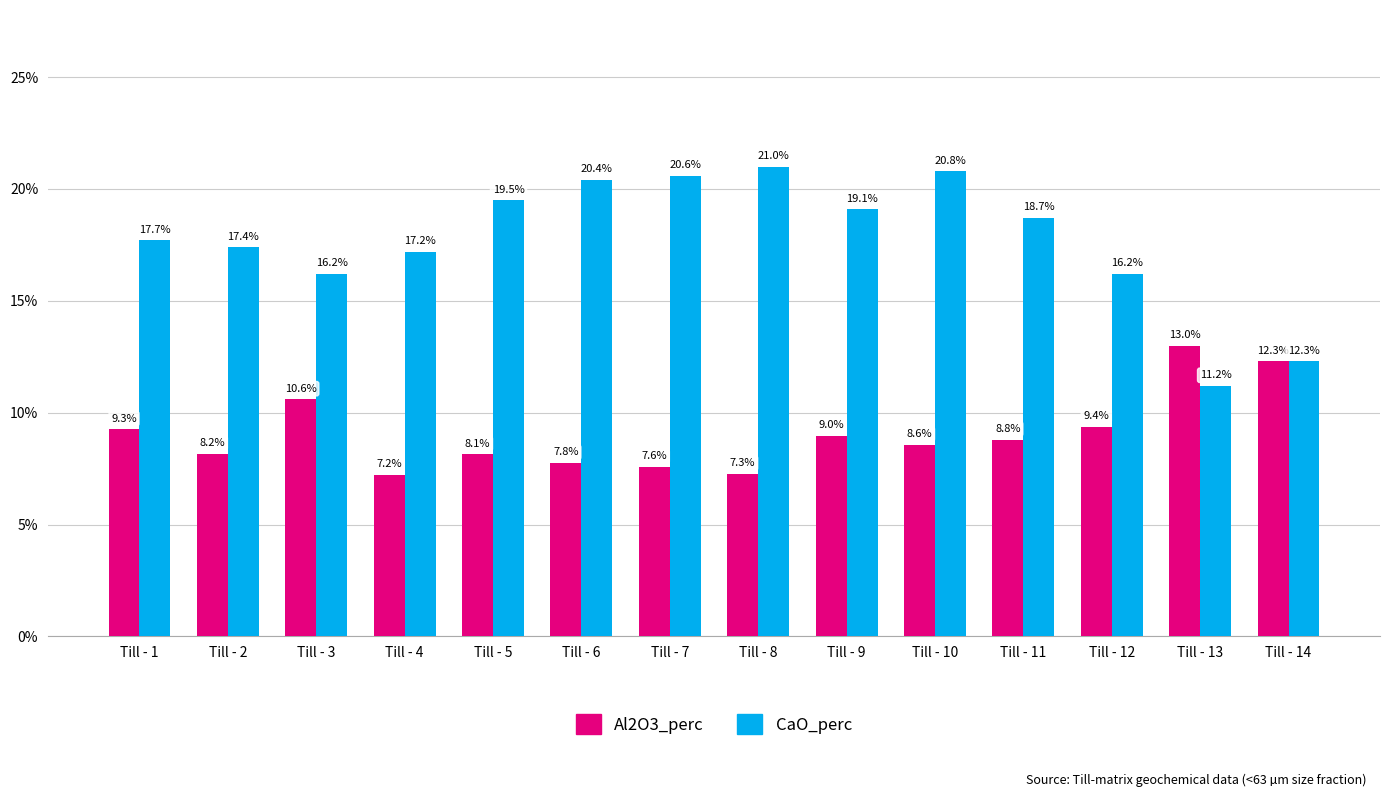

Which category has the highest value in the CaO_perc series?

Till - 8